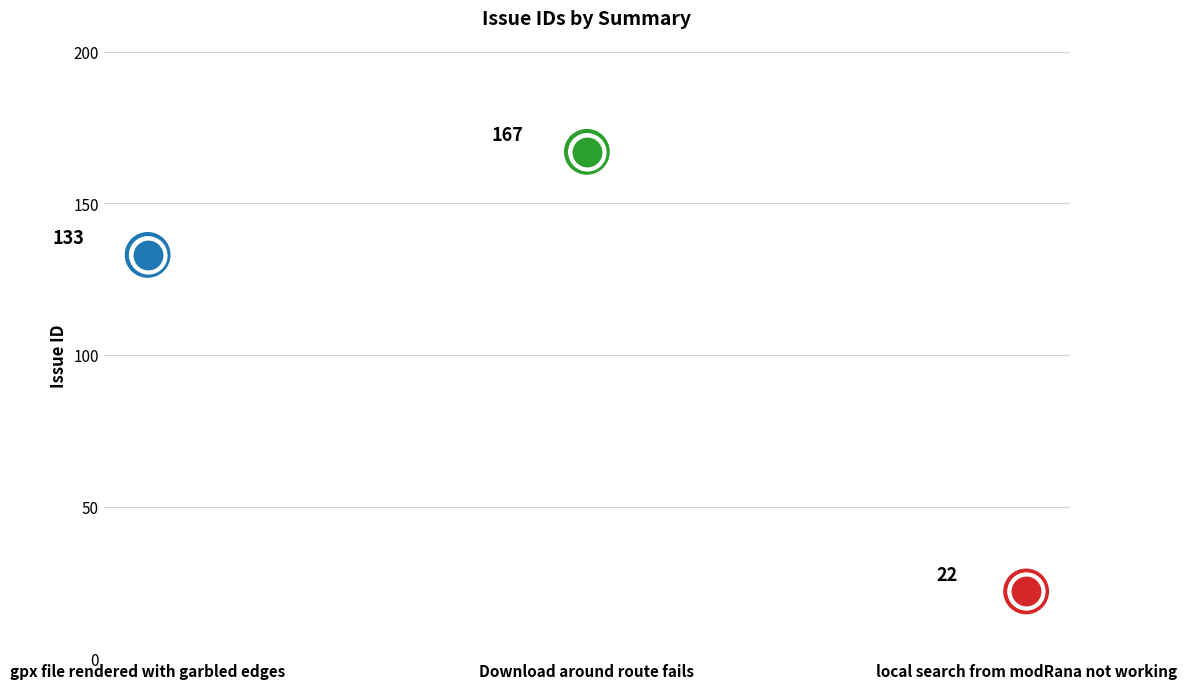

What is the change in value from gpx file rendered with garbled edges to Download around route fails?

+34